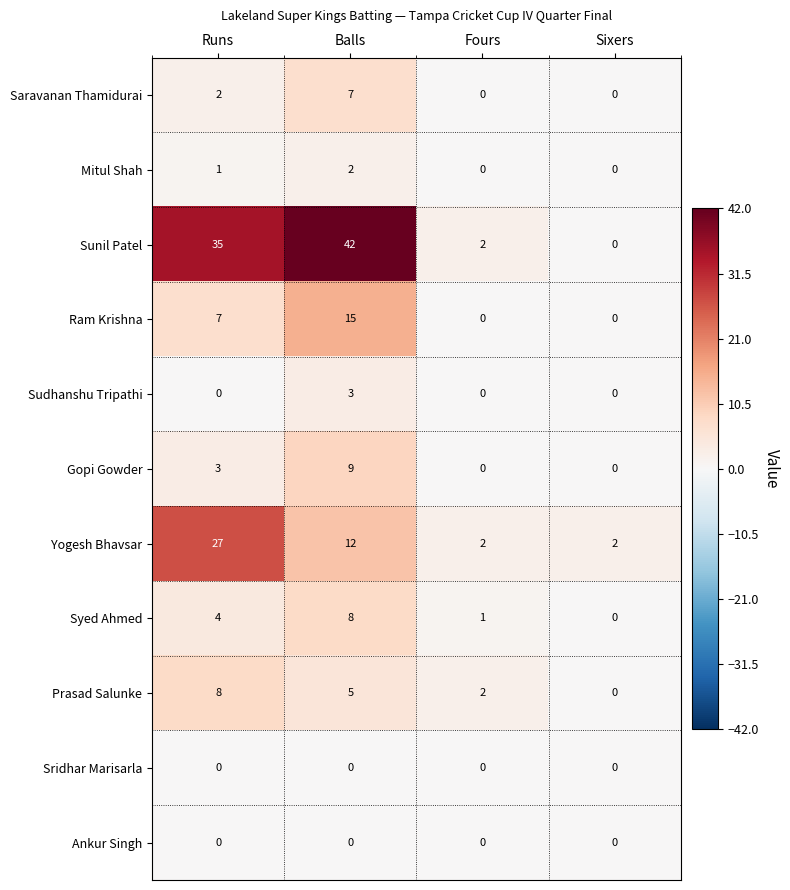

Where does the Prasad Salunke series first go above 5?

Runs